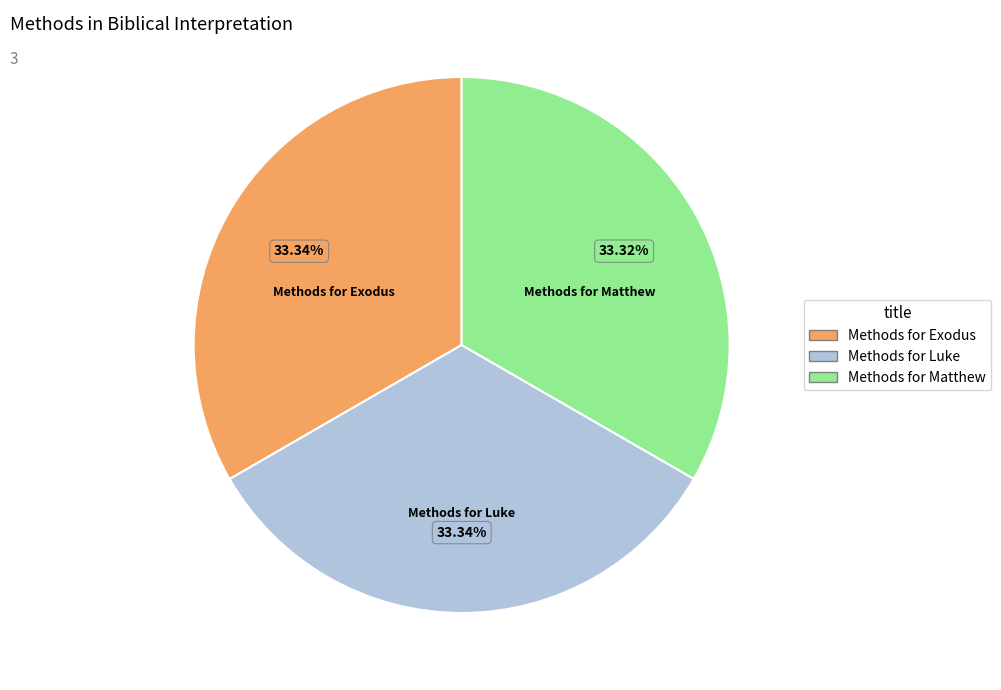

To the nearest percent, what is the average slice percentage?

33%